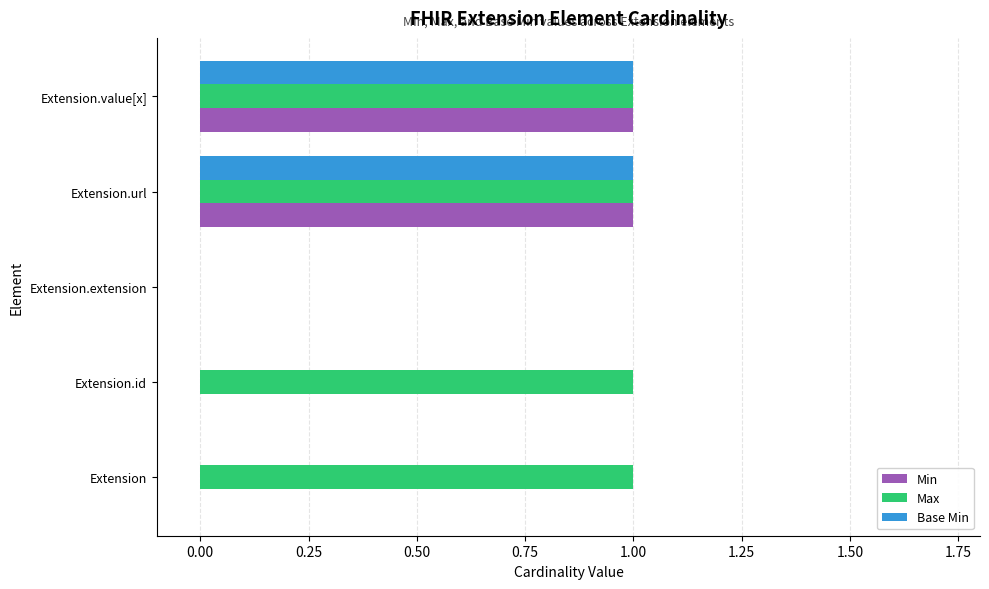

Which series has the largest total across all categories?

Max